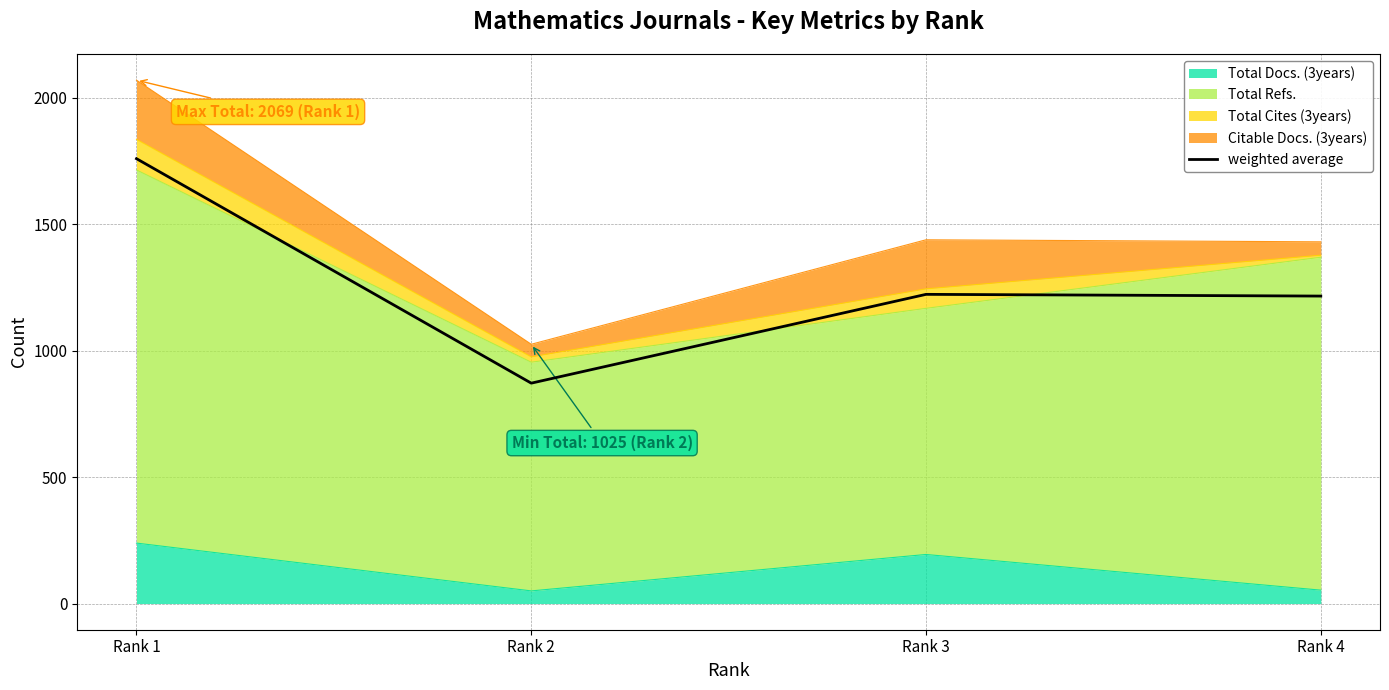

What is the value of the 4th point from the left?

1215.5